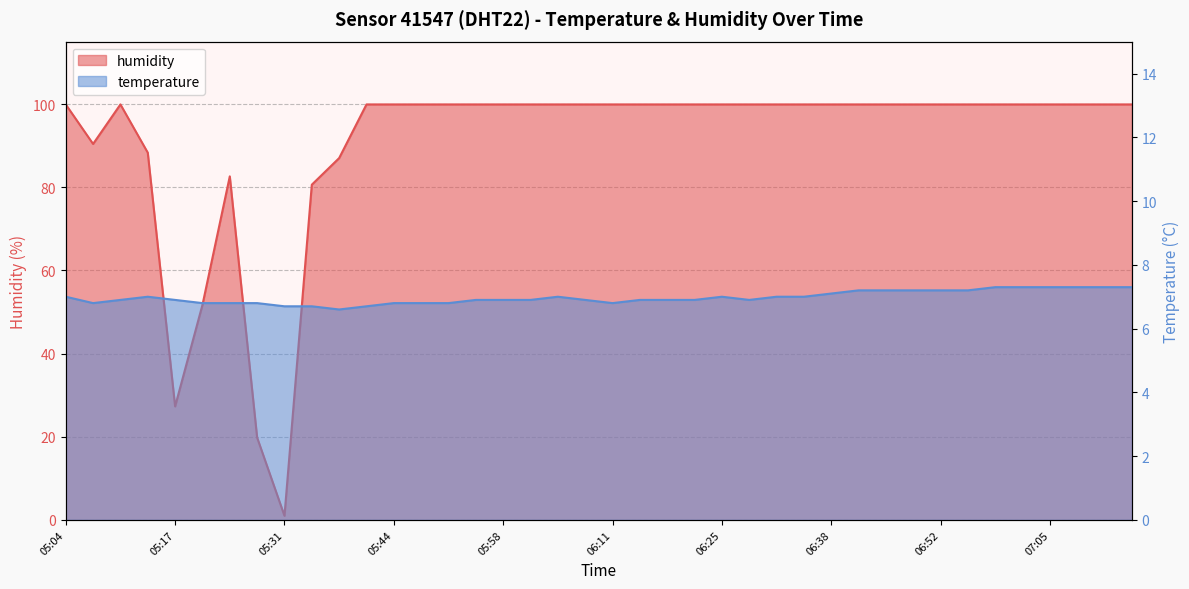

At 05:24, list the series in order from largest to smallest.

humidity, temperature